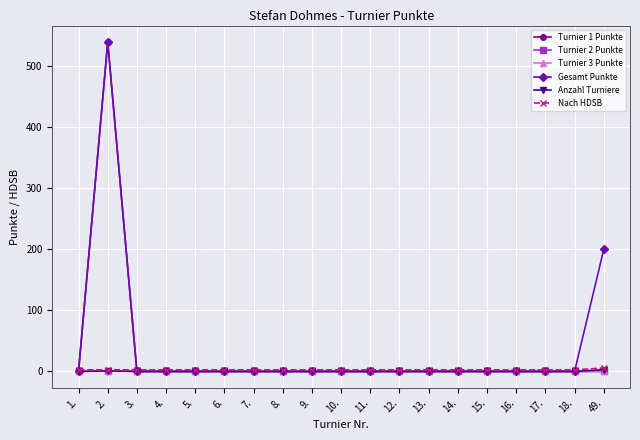

True or false: Gesamt Punkte and Turnier 1 Punkte cross at least once.

False